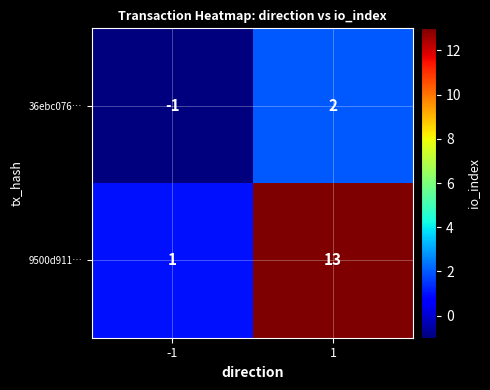

What is the spread (max minus min) of values at -1?

2